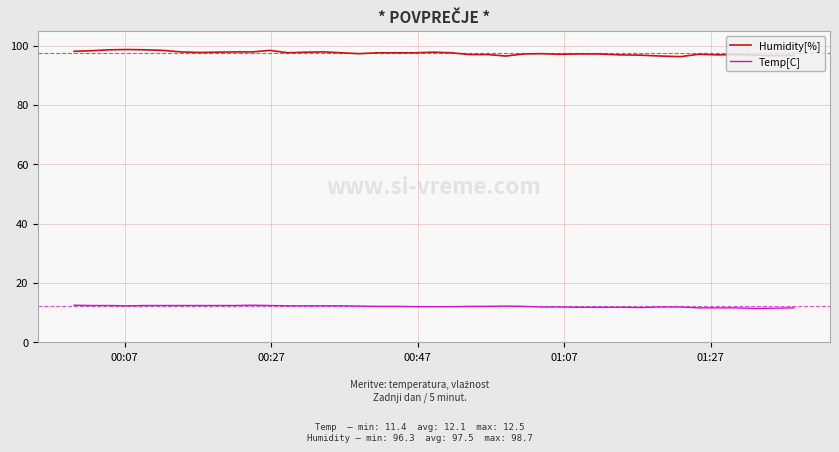

What is the minimum value shown in the chart?

11.4